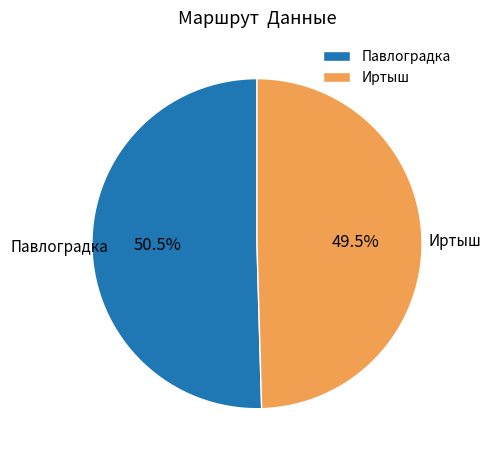

What is the smallest slice in the pie chart?

Иртыш